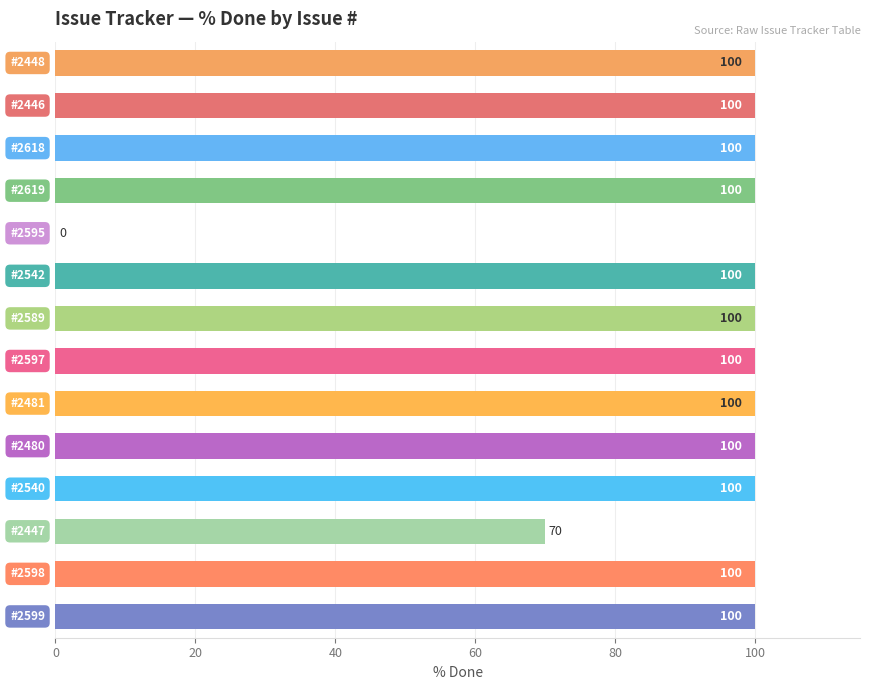

What is the greatest value displayed?

100